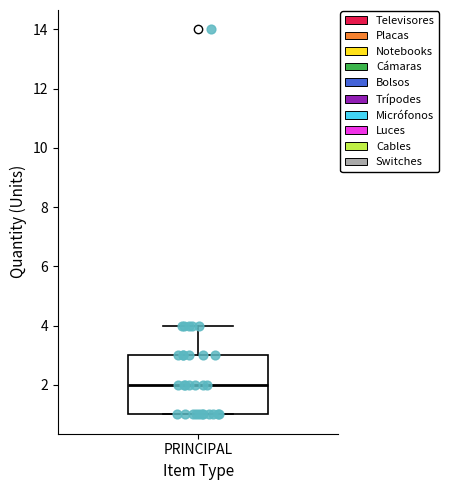

Where does the upper whisker of the box for PRINCIPAL end on the y-axis? The values are not printed on the chart, so give them approximately, as read against the axis.

4